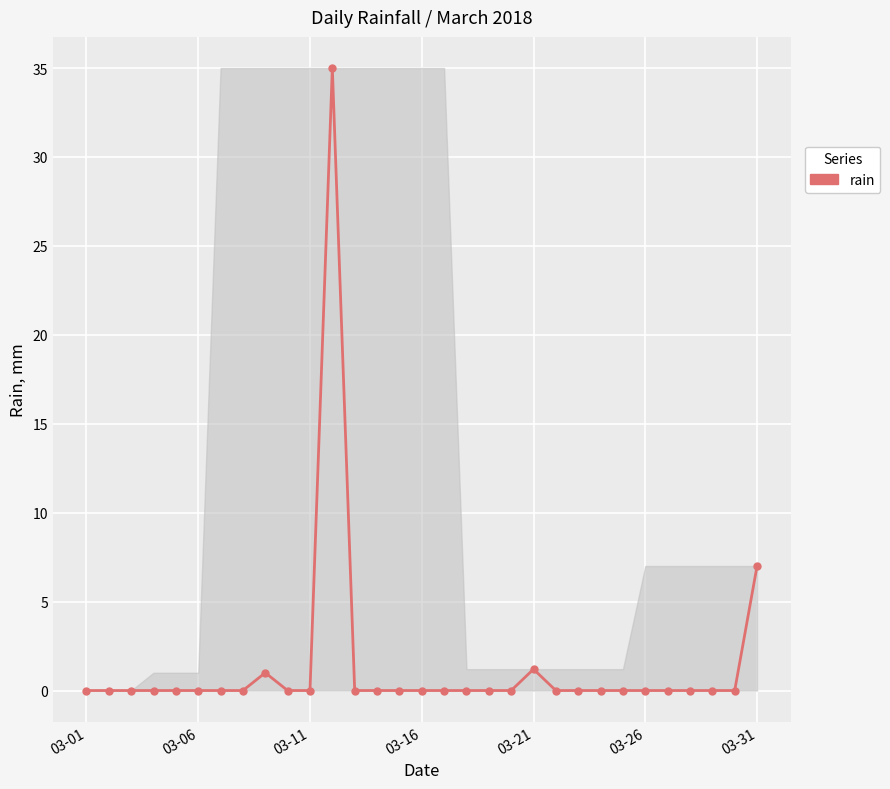

What is the maximum value shown in the chart?

35.0